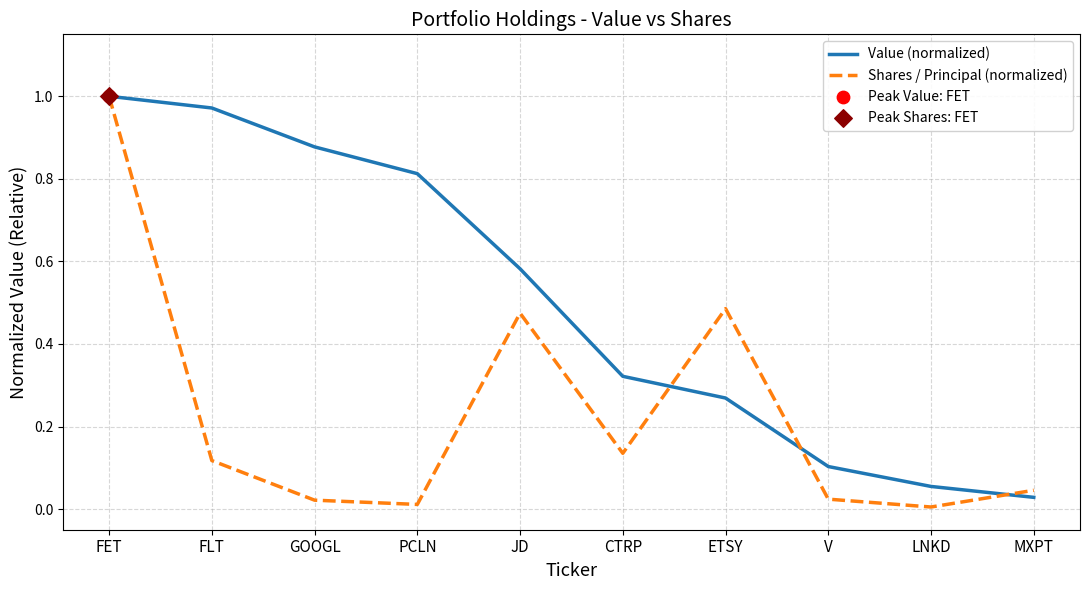

Between FET and ETSY, which series saw the biggest shift?

Value (normalized)